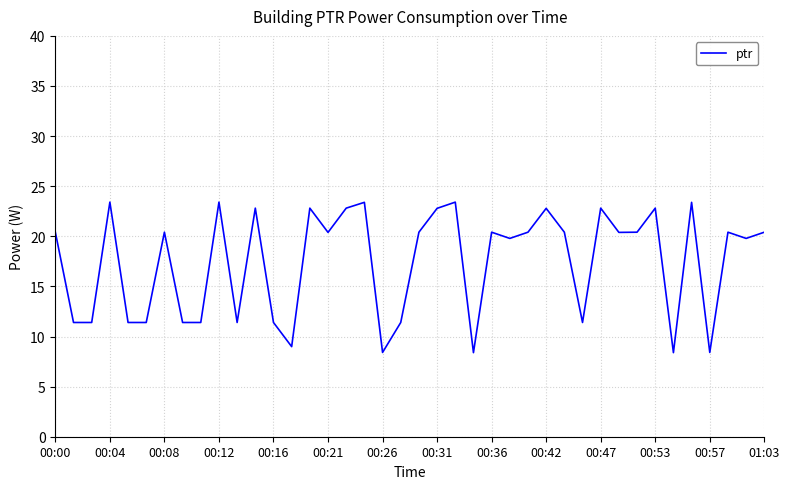

Reading left to right, extract all data points from this chart.

20.4	11.4	11.4	23.4	11.4	11.4	20.4	11.4	11.4	23.4	11.4	22.8	11.4	9.0	22.8	20.4	22.8	23.4	8.4	11.4	20.4	22.8	23.4	8.4	20.4	19.8	20.4	22.8	20.4	11.4	22.8	20.4	20.4	22.8	8.4	23.4	8.4	20.4	19.8	20.4